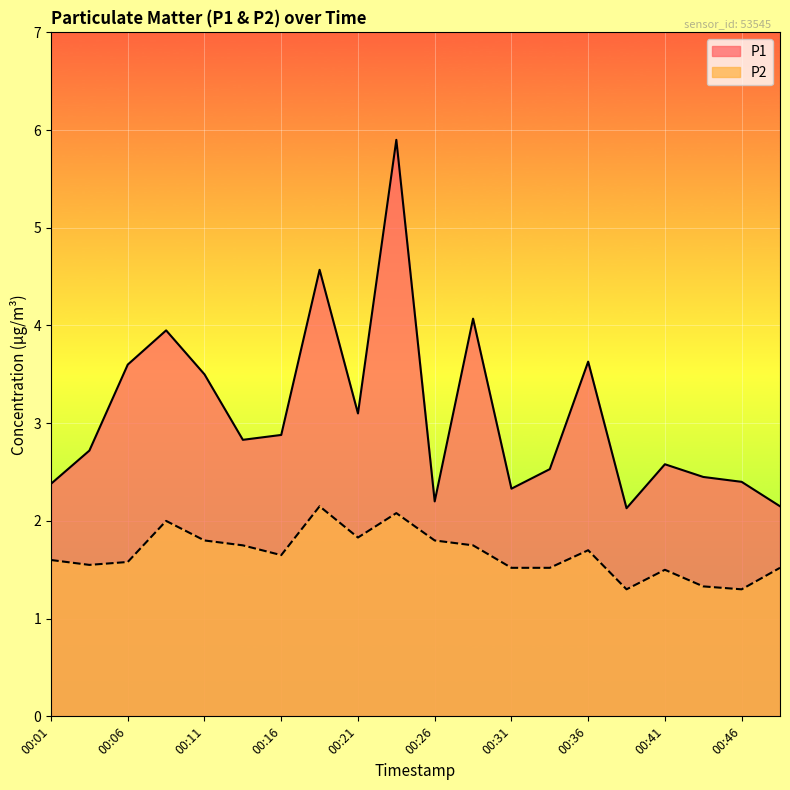

How many lines are shown in the chart?

2